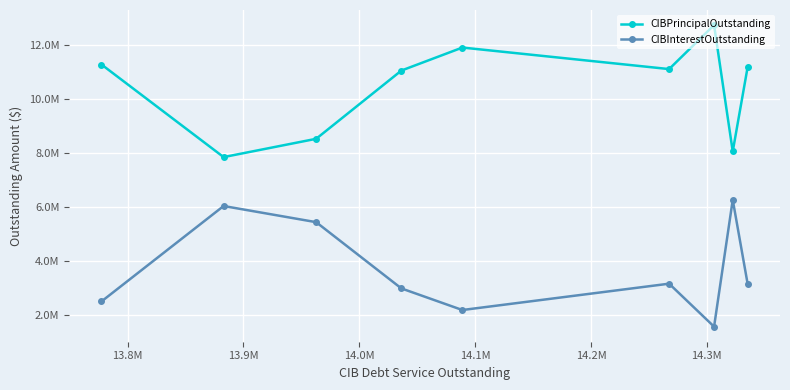

List the series in order of their overall mean, highest first.

CIBPrincipalOutstanding, CIBInterestOutstanding